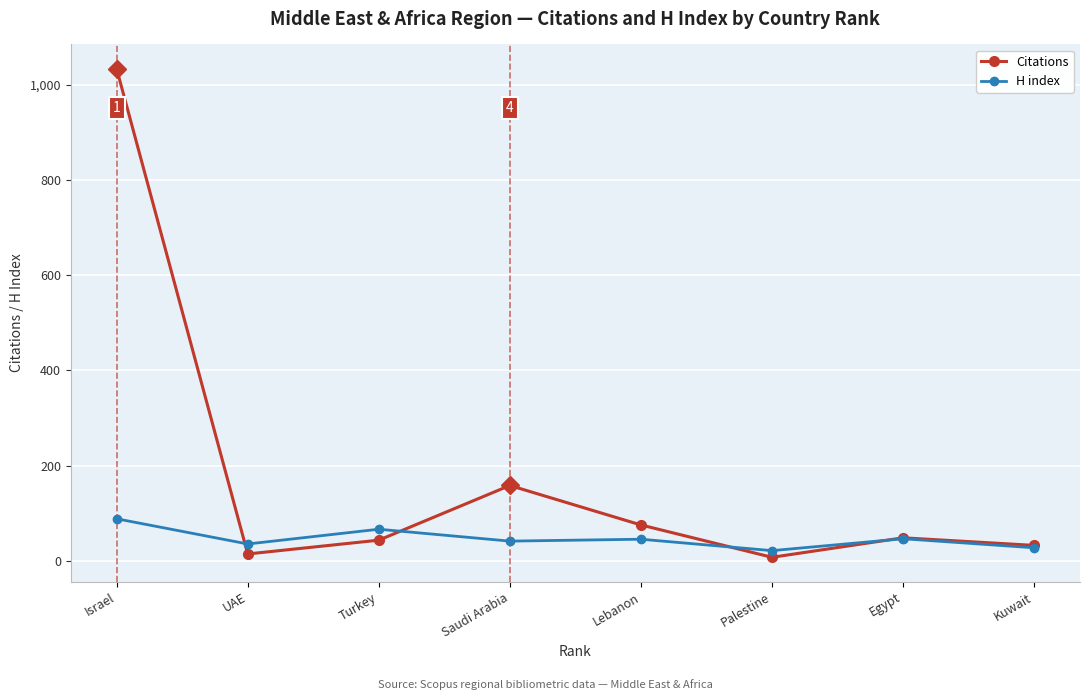

Rank the series by their maximum value, from lowest to highest.

H index, Citations